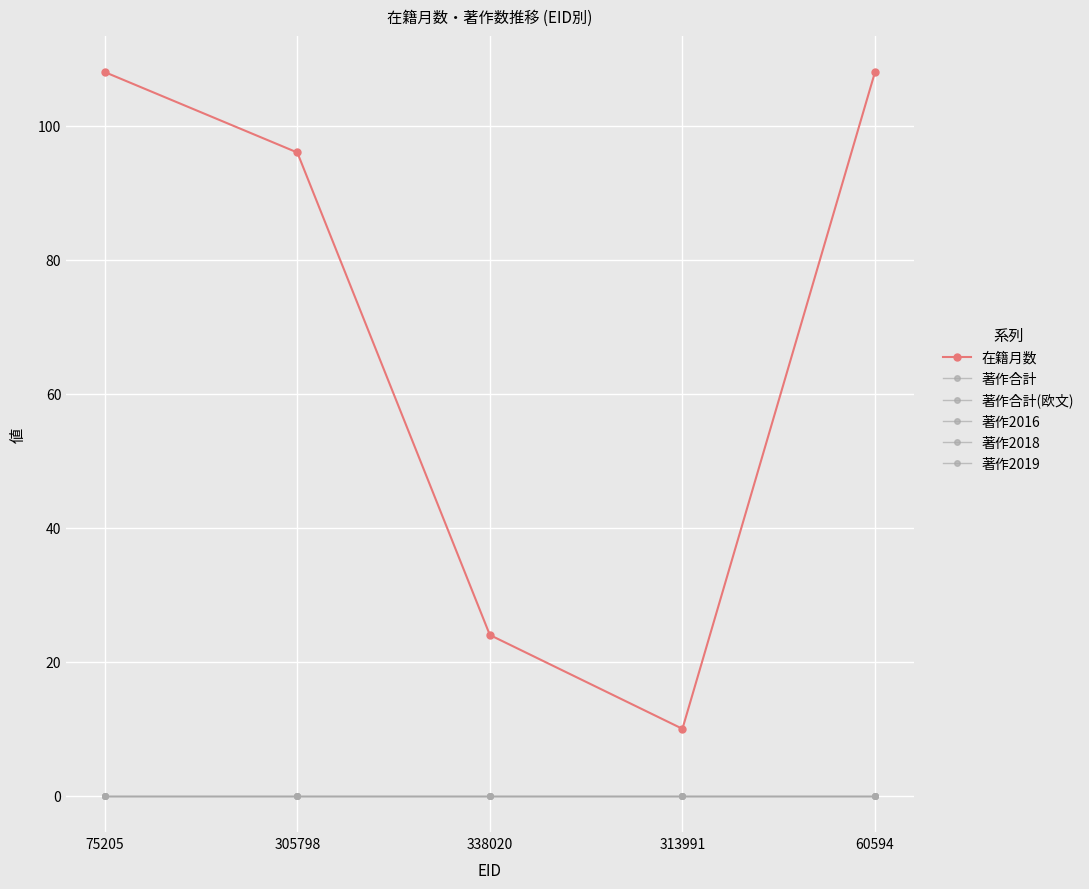

True or false: 著作2019 and 著作2018 intersect in this chart.

False